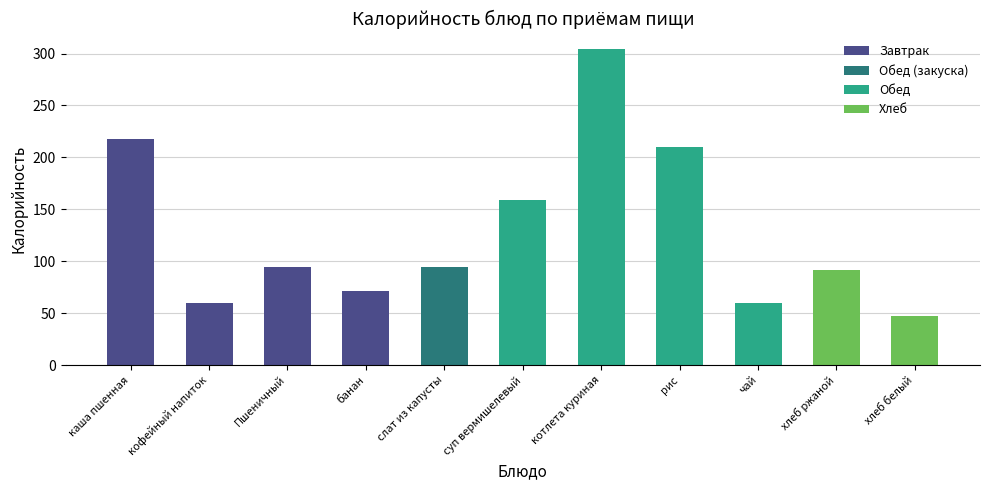

Between хлеб белый and рис, which is larger?

рис